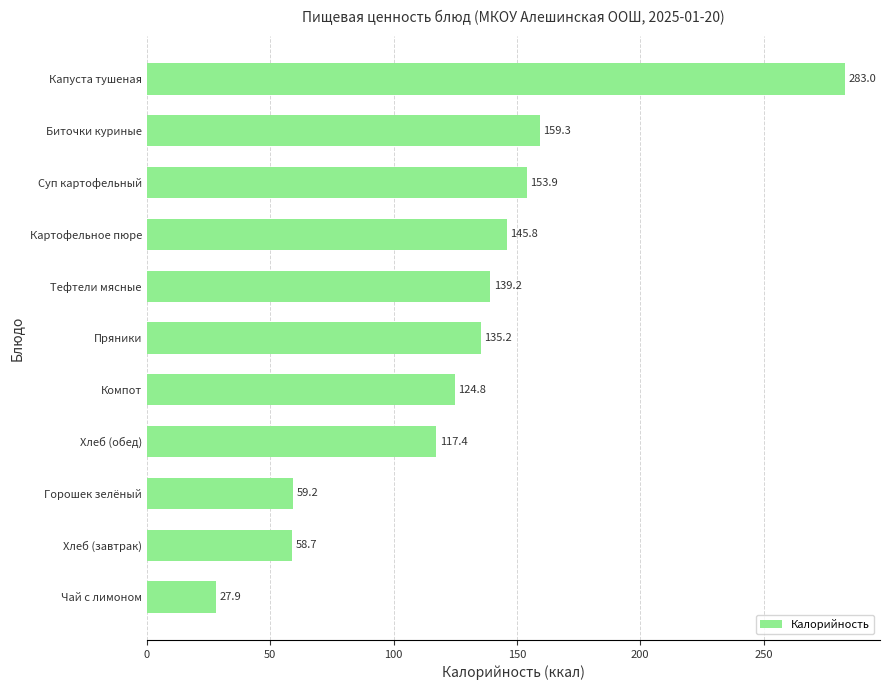

Where is the data nearest to the value 155?

Суп картофельный